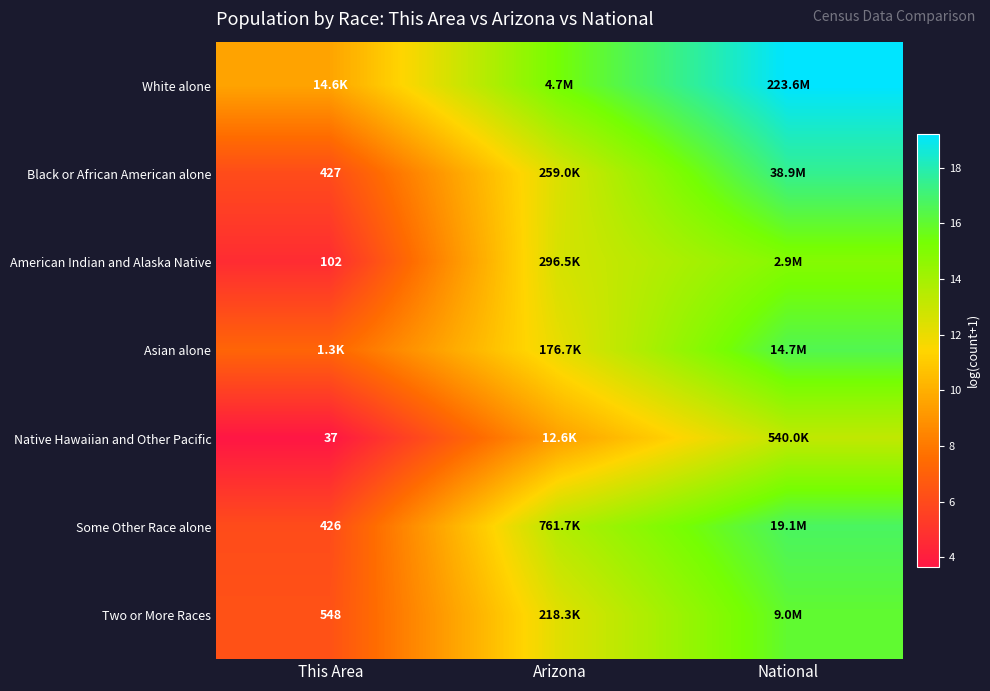

What is the spread (max minus min) of values at Arizona?

5.9